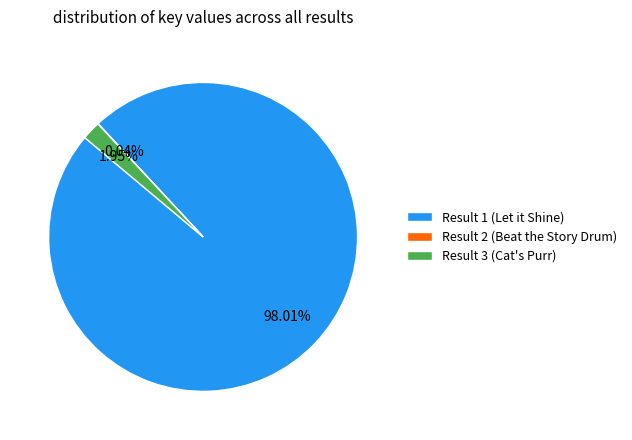

Is there any slice that represents more than half of the pie?

Yes